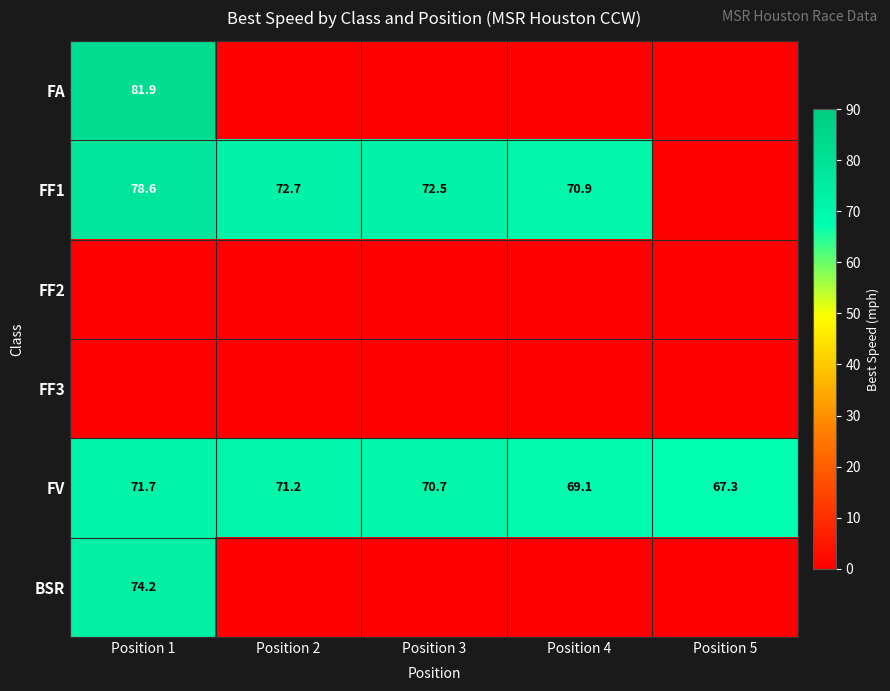

Read the FV value at Position 1.

71.7